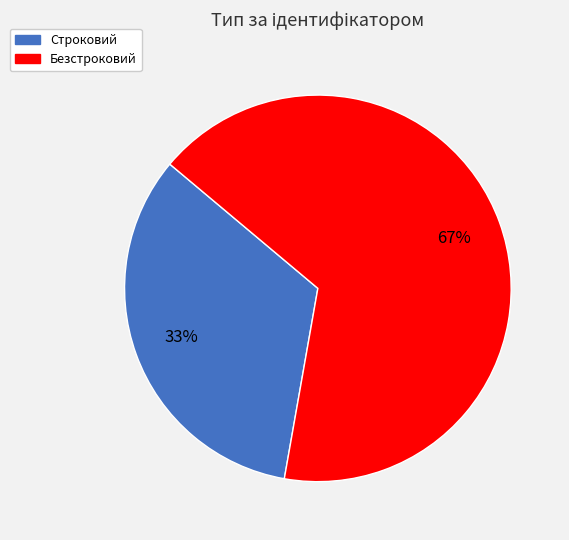

Which slice is the smallest?

Строковий